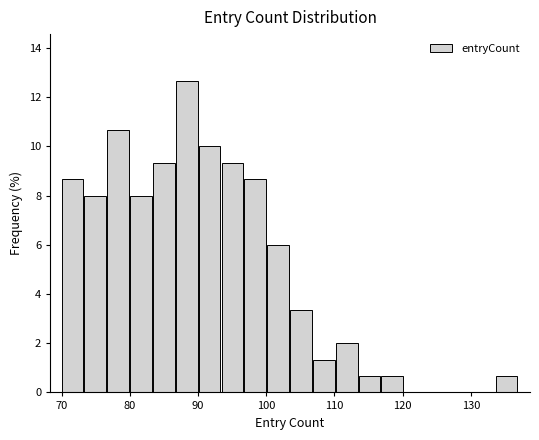

Read against the x-axis, roughly where is the centre of the tallest bar?

88